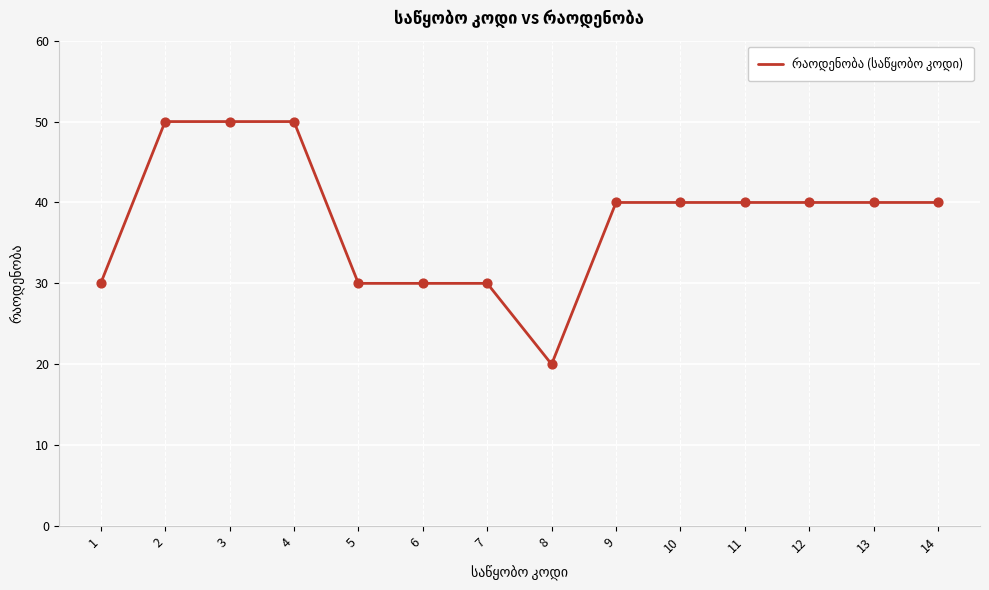

What is the ratio of the value at 12 to the value at 2?

0.8